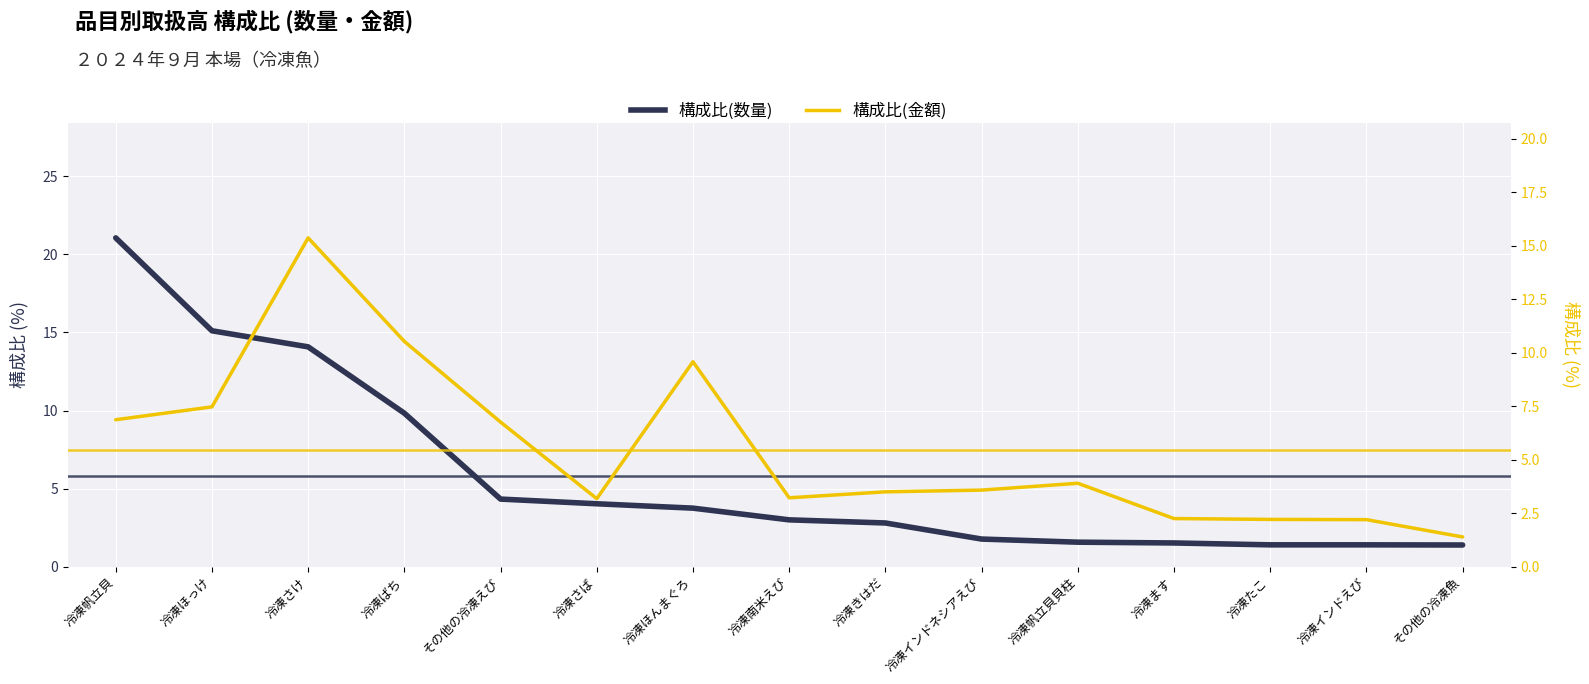

Is it true that 構成比(金額) equals 7.5 at 冷凍ほっけ?

True